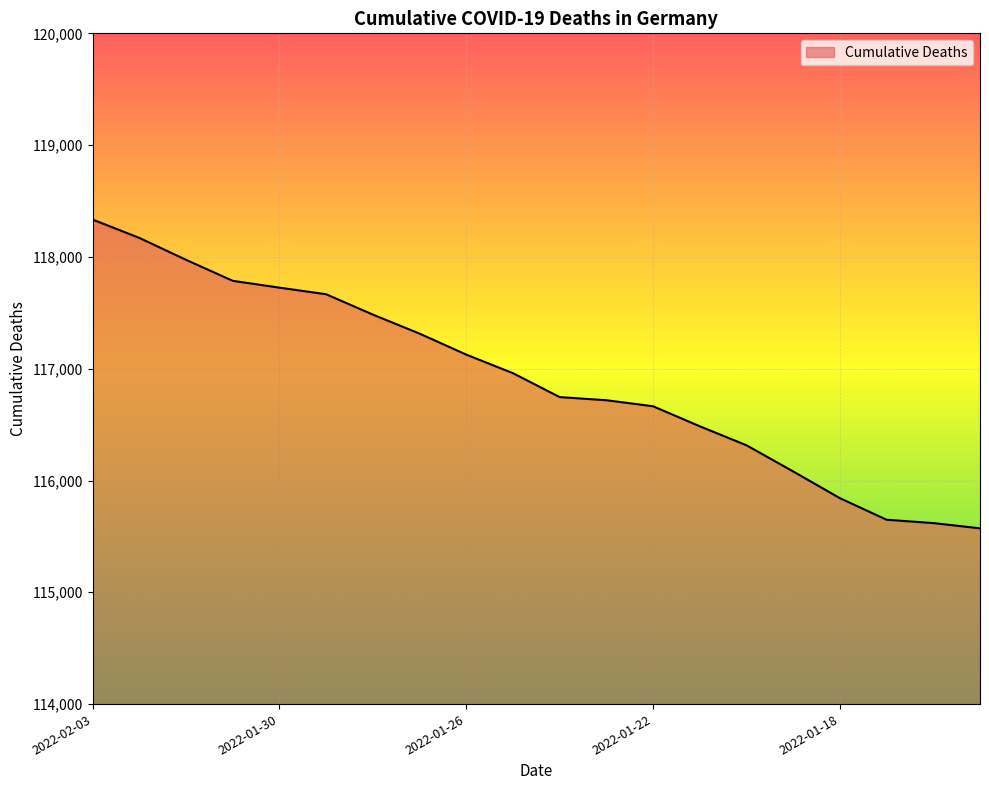

What is the maximum value shown in the chart?

118334